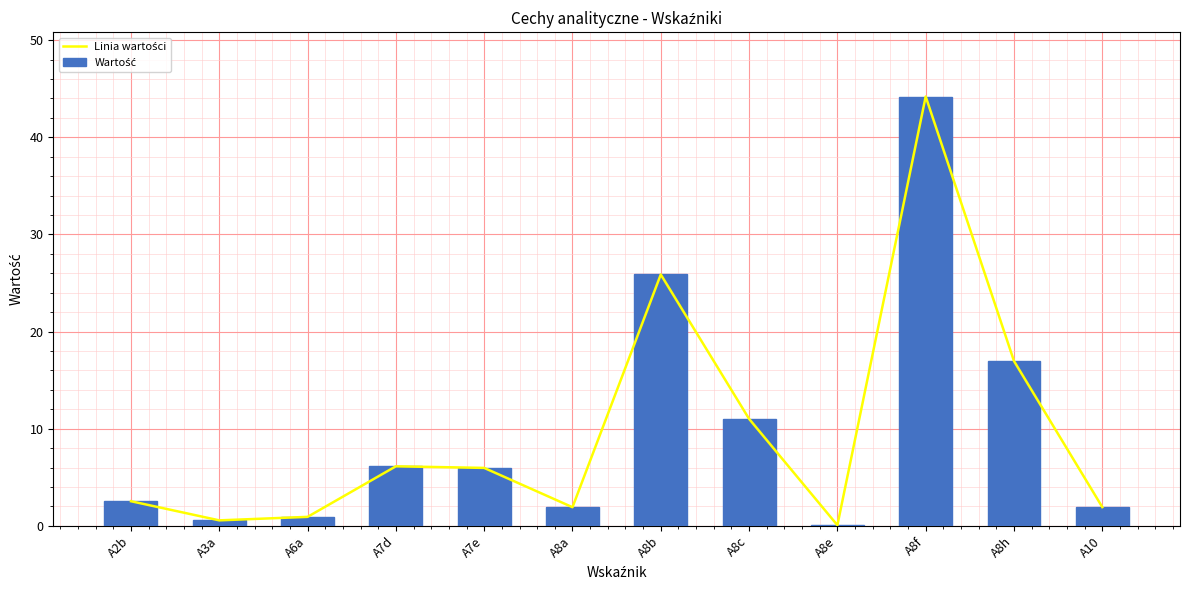

How many data points does each series have?

12